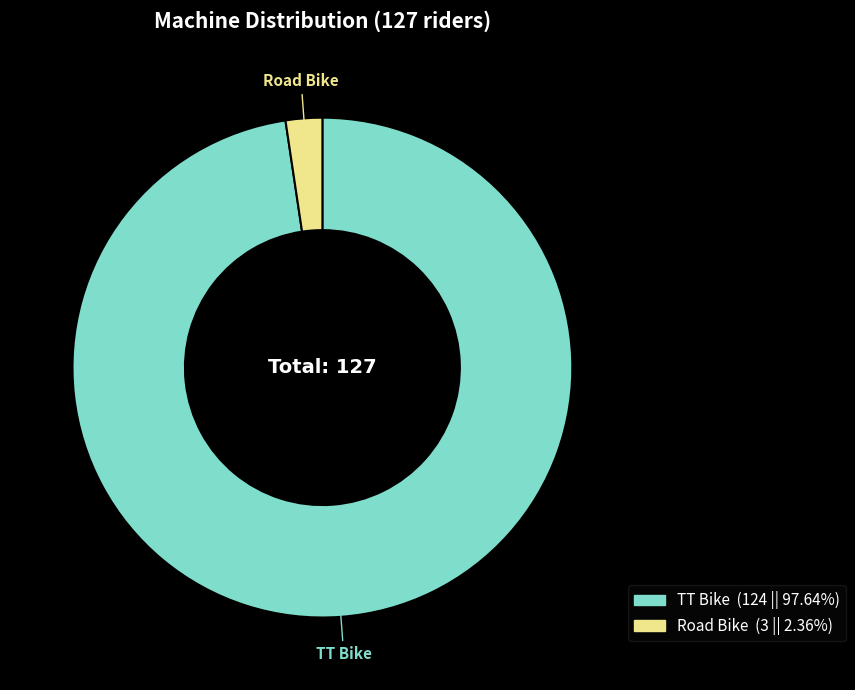

Which category has the biggest portion of the pie?

TT Bike